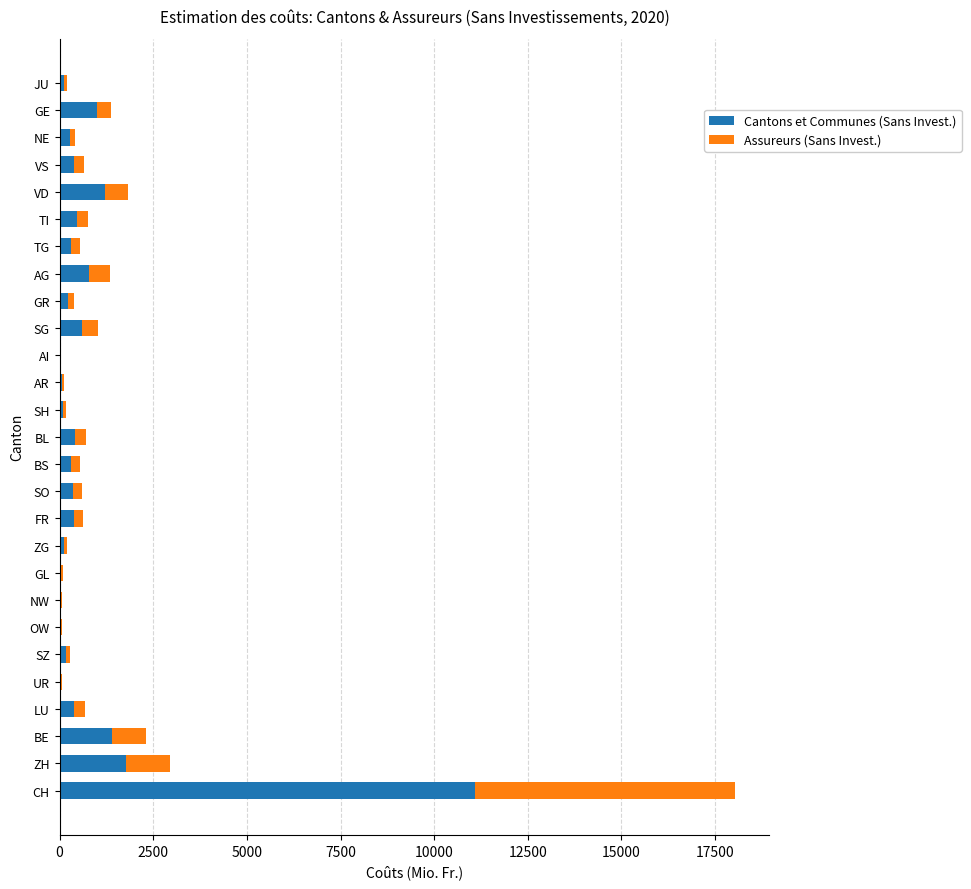

How many distinct data groups are displayed?

2